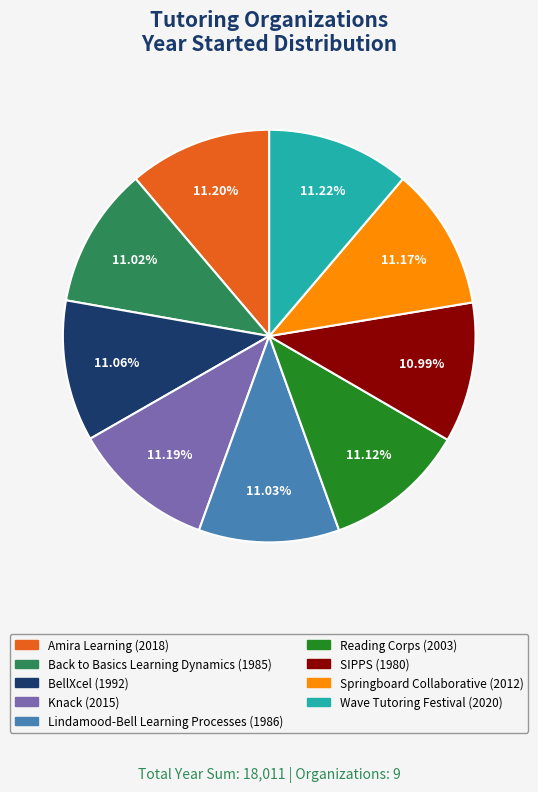

Is there any slice that represents more than half of the pie?

No